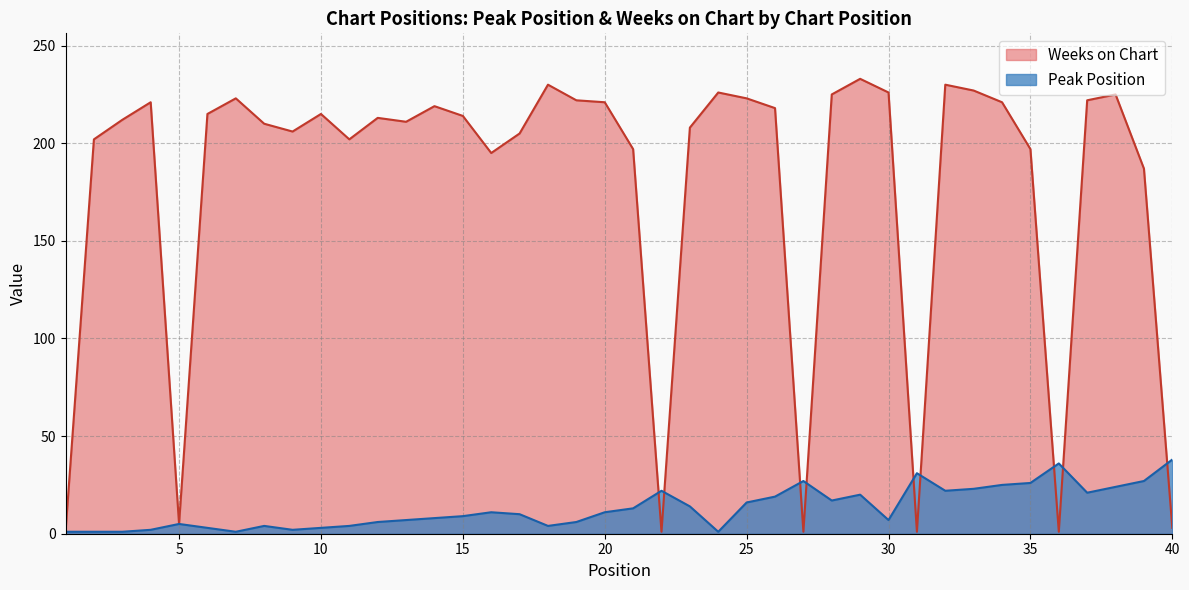

Where is the first local minimum for Weeks on Chart?

5